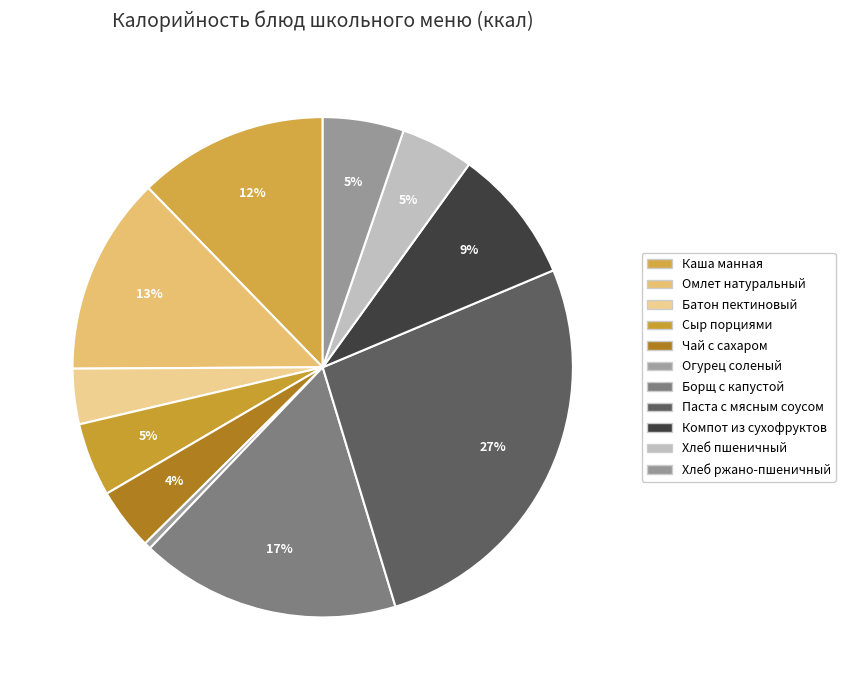

Does Паста с мясным соусом represent more than half of the total?

No